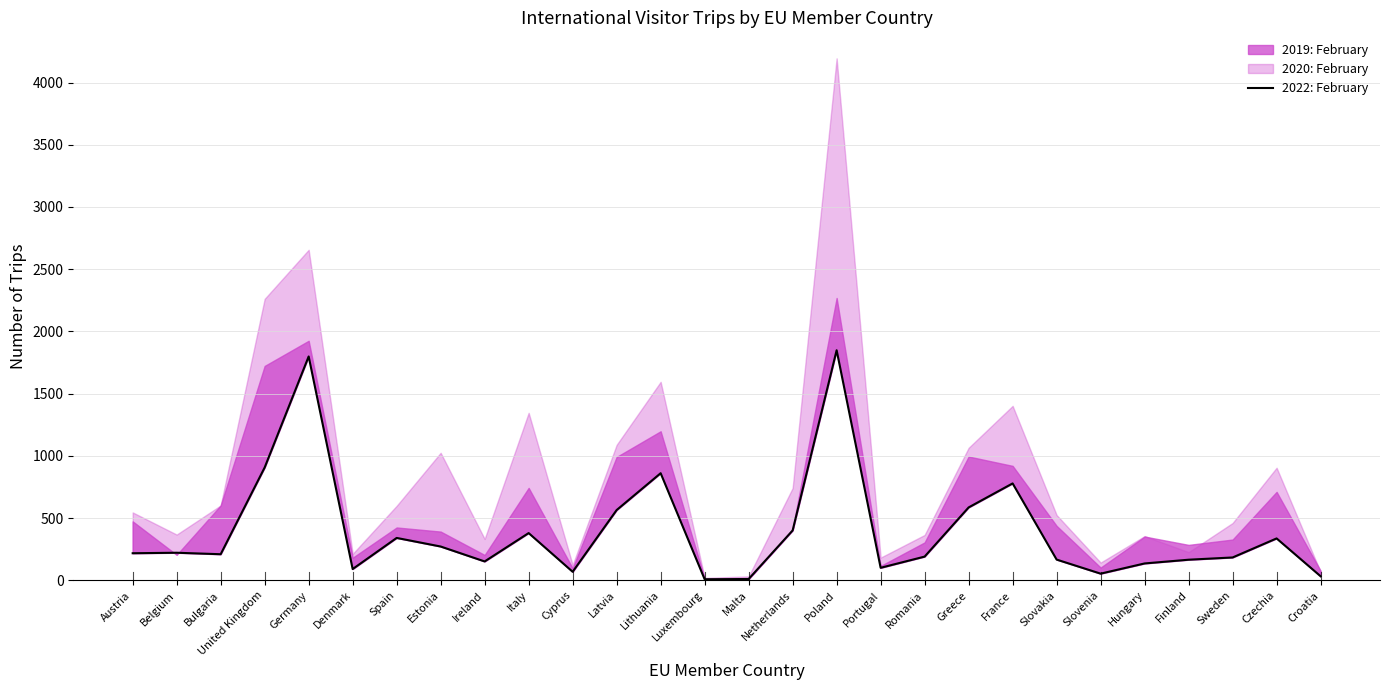

Read the value at Poland, to the nearest 10.

1850